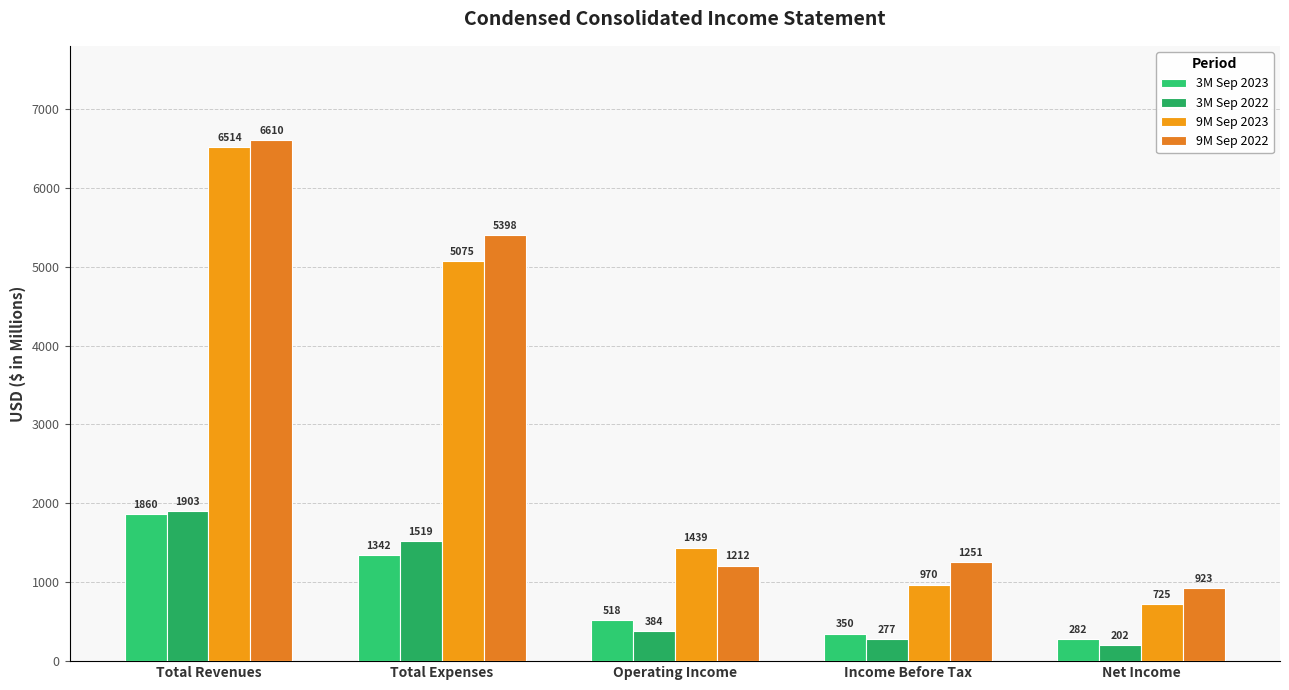

The value of 9M Sep 2022 at Total Revenues is 1372. True or false?

False